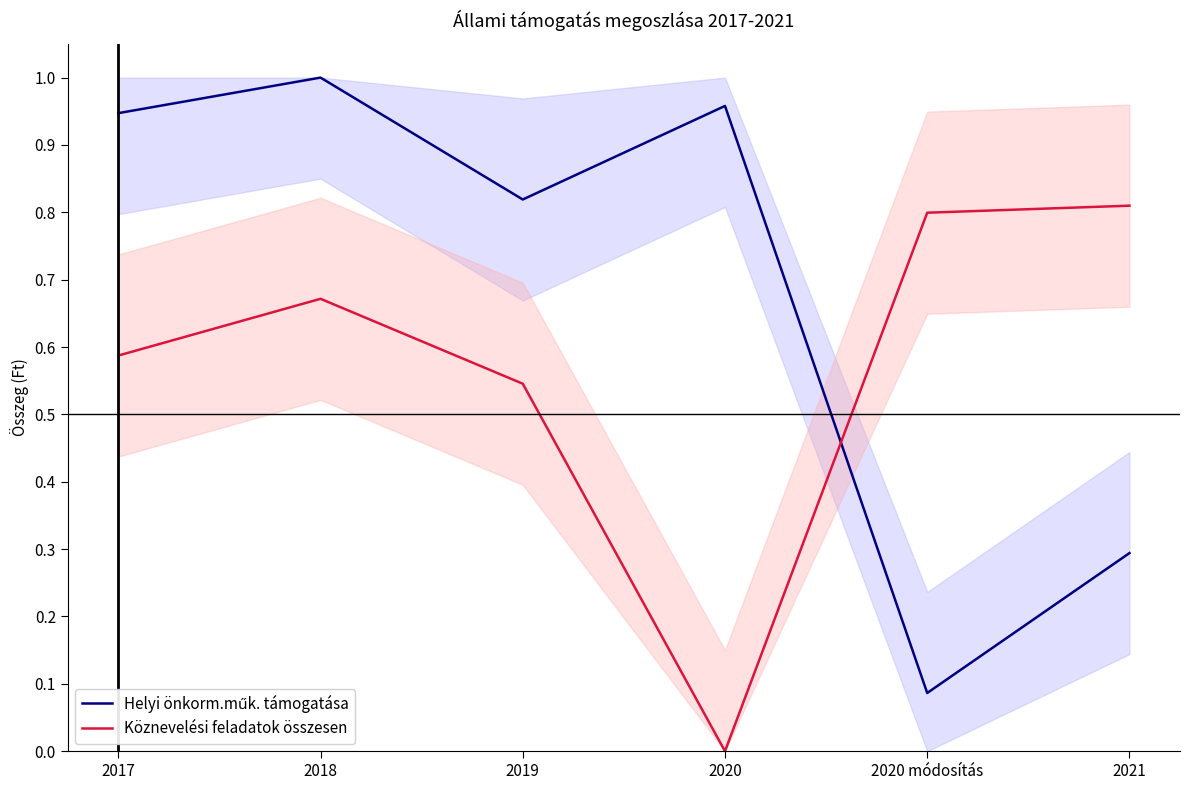

Where do Helyi önkorm.műk. támogatása and Köznevelési feladatok összesen first cross each other?

2020 and 2020 módosítás